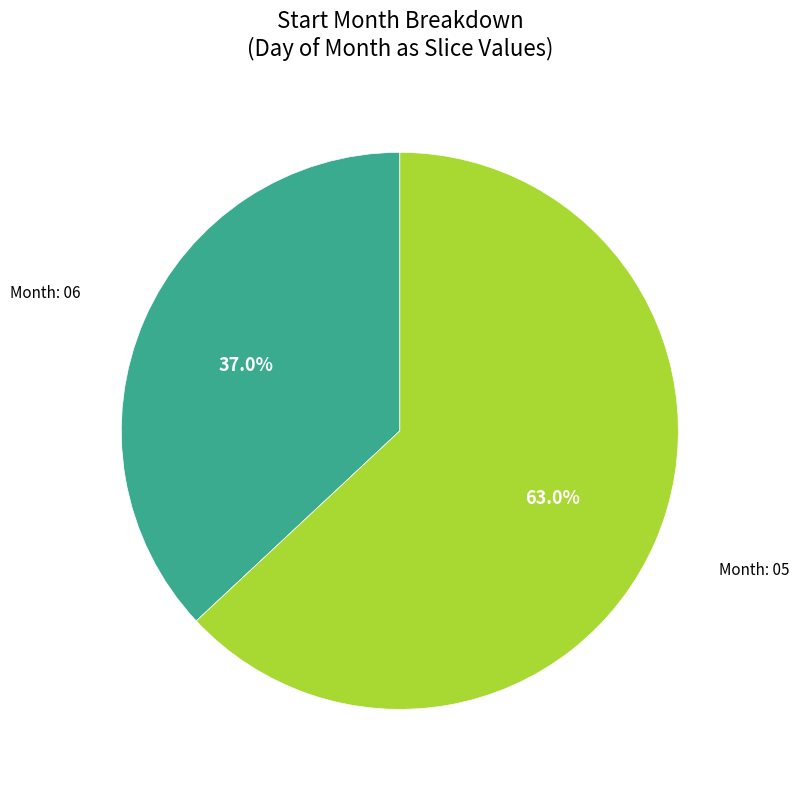

Is there a majority slice in this chart?

Yes